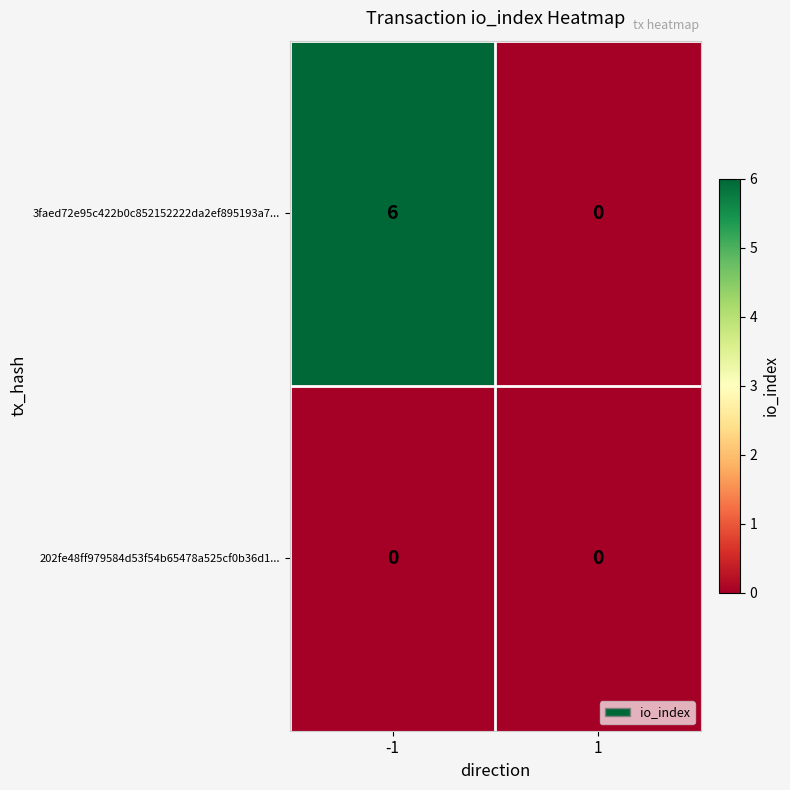

Reading left to right, transcribe all the data shown in this chart.

3faed72e95c422b0c852152222da2ef895193a7...: -1=6	1=0
202fe48ff979584d53f54b65478a525cf0b36d1...: -1=0	1=0